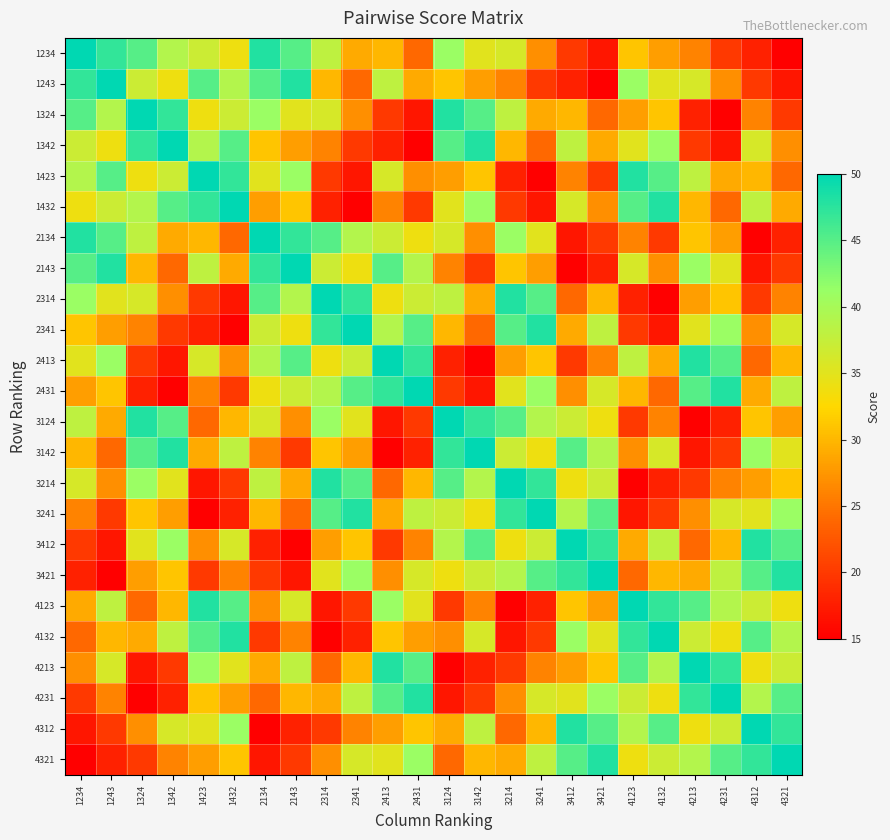

Reading left to right, list all the values displayed in this chart.

1234: 1234=50	1243=47	1324=45	1342=39	1423=37	1432=34	2134=48	2143=45	2314=38	2341=29	2413=30	2431=24	3124=41	3142=35	3214=36	3241=27	3412=20	3421=17	4123=31	4132=28	4213=26	4231=20	4312=18	4321=15
1243: 1234=47	1243=50	1324=37	1342=34	1423=45	1432=39	2134=45	2143=48	2314=30	2341=24	2413=38	2431=29	3124=31	3142=28	3214=26	3241=20	3412=18	3421=15	4123=41	4132=35	4213=36	4231=27	4312=20	4321=17
1324: 1234=45	1243=39	1324=50	1342=47	1423=34	1432=37	2134=41	2143=35	2314=36	2341=27	2413=20	2431=17	3124=48	3142=45	3214=38	3241=29	3412=30	3421=24	4123=28	4132=31	4213=18	4231=15	4312=26	4321=20
1342: 1234=37	1243=34	1324=47	1342=50	1423=39	1432=45	2134=31	2143=28	2314=26	2341=20	2413=18	2431=15	3124=45	3142=48	3214=30	3241=24	3412=38	3421=29	4123=35	4132=41	4213=20	4231=17	4312=36	4321=27
1423: 1234=39	1243=45	1324=34	1342=37	1423=50	1432=47	2134=35	2143=41	2314=20	2341=17	2413=36	2431=27	3124=28	3142=31	3214=18	3241=15	3412=26	3421=20	4123=48	4132=45	4213=38	4231=29	4312=30	4321=24
1432: 1234=34	1243=37	1324=39	1342=45	1423=47	1432=50	2134=28	2143=31	2314=18	2341=15	2413=26	2431=20	3124=35	3142=41	3214=20	3241=17	3412=36	3421=27	4123=45	4132=48	4213=30	4231=24	4312=38	4321=29
2134: 1234=48	1243=45	1324=38	1342=29	1423=30	1432=24	2134=50	2143=47	2314=45	2341=39	2413=37	2431=34	3124=36	3142=27	3214=41	3241=35	3412=17	3421=20	4123=26	4132=20	4213=31	4231=28	4312=15	4321=18
2143: 1234=45	1243=48	1324=30	1342=24	1423=38	1432=29	2134=47	2143=50	2314=37	2341=34	2413=45	2431=39	3124=26	3142=20	3214=31	3241=28	3412=15	3421=18	4123=36	4132=27	4213=41	4231=35	4312=17	4321=20
2314: 1234=41	1243=35	1324=36	1342=27	1423=20	1432=17	2134=45	2143=39	2314=50	2341=47	2413=34	2431=37	3124=38	3142=29	3214=48	3241=45	3412=24	3421=30	4123=18	4132=15	4213=28	4231=31	4312=20	4321=26
2341: 1234=31	1243=28	1324=26	1342=20	1423=18	1432=15	2134=37	2143=34	2314=47	2341=50	2413=39	2431=45	3124=30	3142=24	3214=45	3241=48	3412=29	3421=38	4123=20	4132=17	4213=35	4231=41	4312=27	4321=36
2413: 1234=35	1243=41	1324=20	1342=17	1423=36	1432=27	2134=39	2143=45	2314=34	2341=37	2413=50	2431=47	3124=18	3142=15	3214=28	3241=31	3412=20	3421=26	4123=38	4132=29	4213=48	4231=45	4312=24	4321=30
2431: 1234=28	1243=31	1324=18	1342=15	1423=26	1432=20	2134=34	2143=37	2314=39	2341=45	2413=47	2431=50	3124=20	3142=17	3214=35	3241=41	3412=27	3421=36	4123=30	4132=24	4213=45	4231=48	4312=29	4321=38
3124: 1234=38	1243=29	1324=48	1342=45	1423=24	1432=30	2134=36	2143=27	2314=41	2341=35	2413=17	2431=20	3124=50	3142=47	3214=45	3241=39	3412=37	3421=34	4123=20	4132=26	4213=15	4231=18	4312=31	4321=28
3142: 1234=30	1243=24	1324=45	1342=48	1423=29	1432=38	2134=26	2143=20	2314=31	2341=28	2413=15	2431=18	3124=47	3142=50	3214=37	3241=34	3412=45	3421=39	4123=27	4132=36	4213=17	4231=20	4312=41	4321=35
3214: 1234=36	1243=27	1324=41	1342=35	1423=17	1432=20	2134=38	2143=29	2314=48	2341=45	2413=24	2431=30	3124=45	3142=39	3214=50	3241=47	3412=34	3421=37	4123=15	4132=18	4213=20	4231=26	4312=28	4321=31
3241: 1234=26	1243=20	1324=31	1342=28	1423=15	1432=18	2134=30	2143=24	2314=45	2341=48	2413=29	2431=38	3124=37	3142=34	3214=47	3241=50	3412=39	3421=45	4123=17	4132=20	4213=27	4231=36	4312=35	4321=41
3412: 1234=20	1243=17	1324=35	1342=41	1423=27	1432=36	2134=18	2143=15	2314=28	2341=31	2413=20	2431=26	3124=39	3142=45	3214=34	3241=37	3412=50	3421=47	4123=29	4132=38	4213=24	4231=30	4312=48	4321=45
3421: 1234=18	1243=15	1324=28	1342=31	1423=20	1432=26	2134=20	2143=17	2314=35	2341=41	2413=27	2431=36	3124=34	3142=37	3214=39	3241=45	3412=47	3421=50	4123=24	4132=30	4213=29	4231=38	4312=45	4321=48
4123: 1234=29	1243=38	1324=24	1342=30	1423=48	1432=45	2134=27	2143=36	2314=17	2341=20	2413=41	2431=35	3124=20	3142=26	3214=15	3241=18	3412=31	3421=28	4123=50	4132=47	4213=45	4231=39	4312=37	4321=34
4132: 1234=24	1243=30	1324=29	1342=38	1423=45	1432=48	2134=20	2143=26	2314=15	2341=18	2413=31	2431=28	3124=27	3142=36	3214=17	3241=20	3412=41	3421=35	4123=47	4132=50	4213=37	4231=34	4312=45	4321=39
4213: 1234=27	1243=36	1324=17	1342=20	1423=41	1432=35	2134=29	2143=38	2314=24	2341=30	2413=48	2431=45	3124=15	3142=18	3214=20	3241=26	3412=28	3421=31	4123=45	4132=39	4213=50	4231=47	4312=34	4321=37
4231: 1234=20	1243=26	1324=15	1342=18	1423=31	1432=28	2134=24	2143=30	2314=29	2341=38	2413=45	2431=48	3124=17	3142=20	3214=27	3241=36	3412=35	3421=41	4123=37	4132=34	4213=47	4231=50	4312=39	4321=45
4312: 1234=17	1243=20	1324=27	1342=36	1423=35	1432=41	2134=15	2143=18	2314=20	2341=26	2413=28	2431=31	3124=29	3142=38	3214=24	3241=30	3412=48	3421=45	4123=39	4132=45	4213=34	4231=37	4312=50	4321=47
4321: 1234=15	1243=18	1324=20	1342=26	1423=28	1432=31	2134=17	2143=20	2314=27	2341=36	2413=35	2431=41	3124=24	3142=30	3214=29	3241=38	3412=45	3421=48	4123=34	4132=37	4213=39	4231=45	4312=47	4321=50